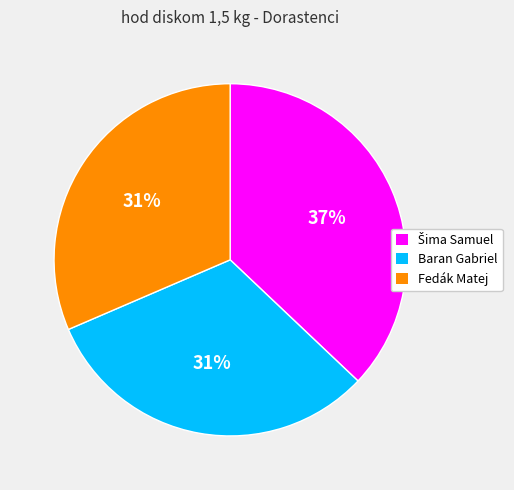

Is there any slice that represents more than half of the pie?

No